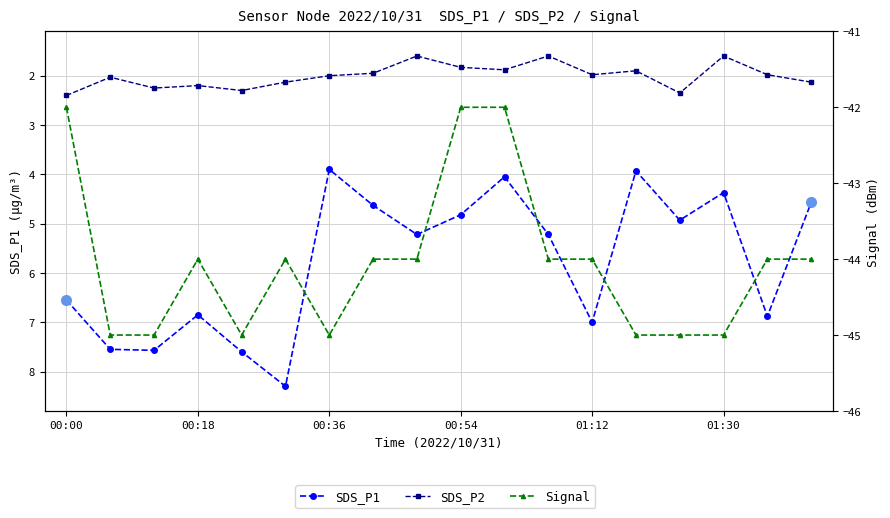

List the labels in order of Signal value, largest first.

00:00, 9, 10, 00:54, 01:30, 7, 8, 11, 12, 16, 17, 00:18, 00:36, 01:12, 6, 13, 14, 15